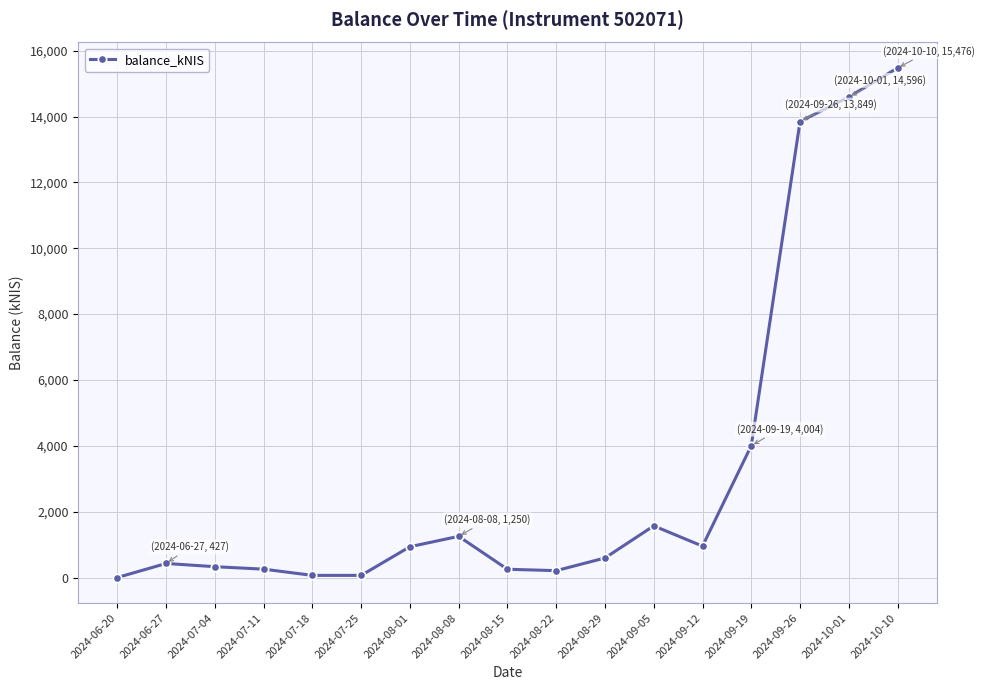

True or false: the data has more than 1 interior local peaks.

True